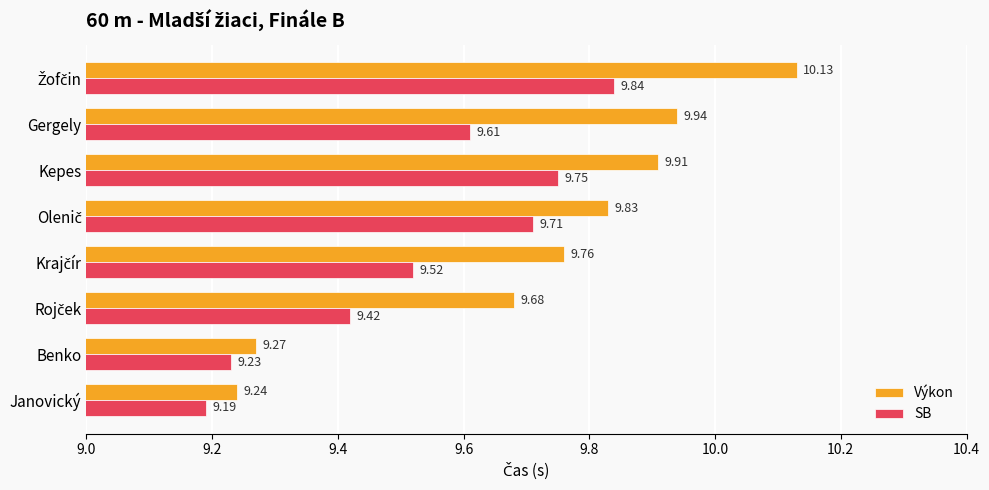

Rank the series by their maximum value, from highest to lowest.

Výkon, SB